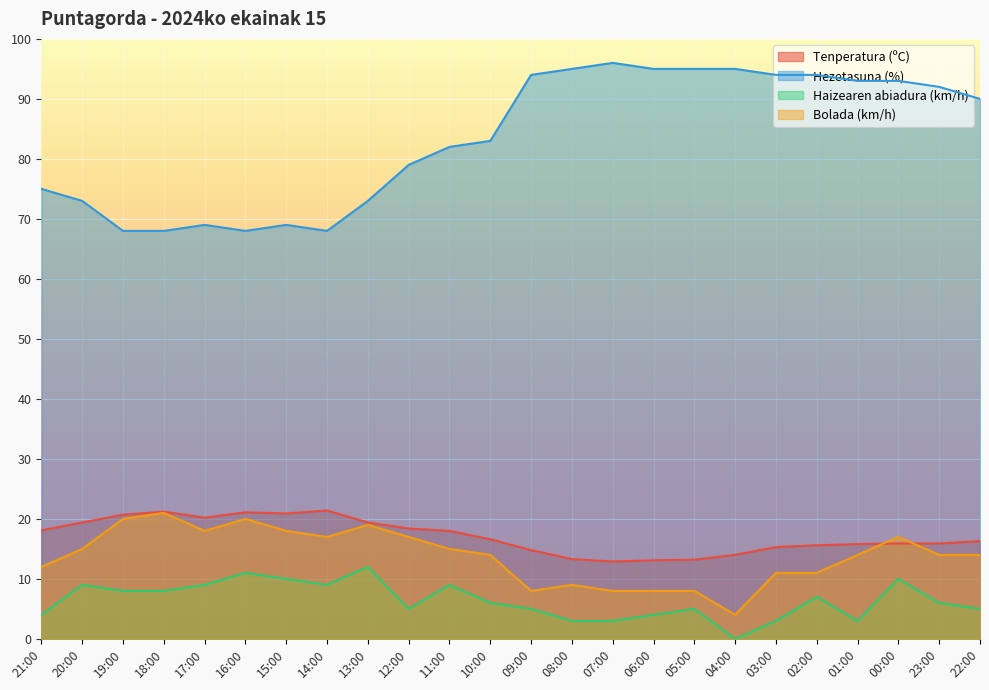

How many interior local peaks does the Tenperatura (ºC) series have?

3